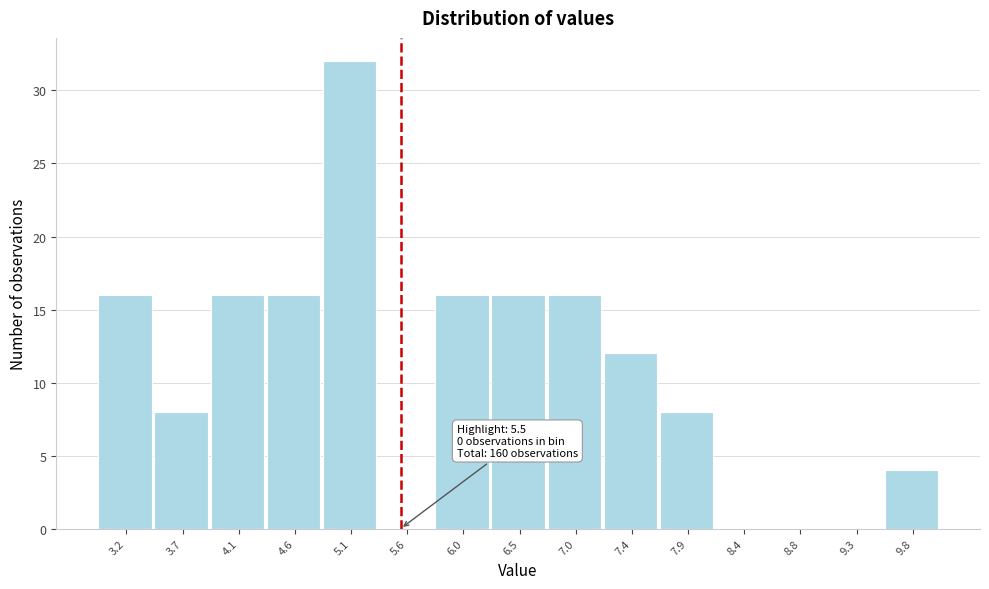

Over which range of the x-axis is the bar tallest?

4.85 to 5.32